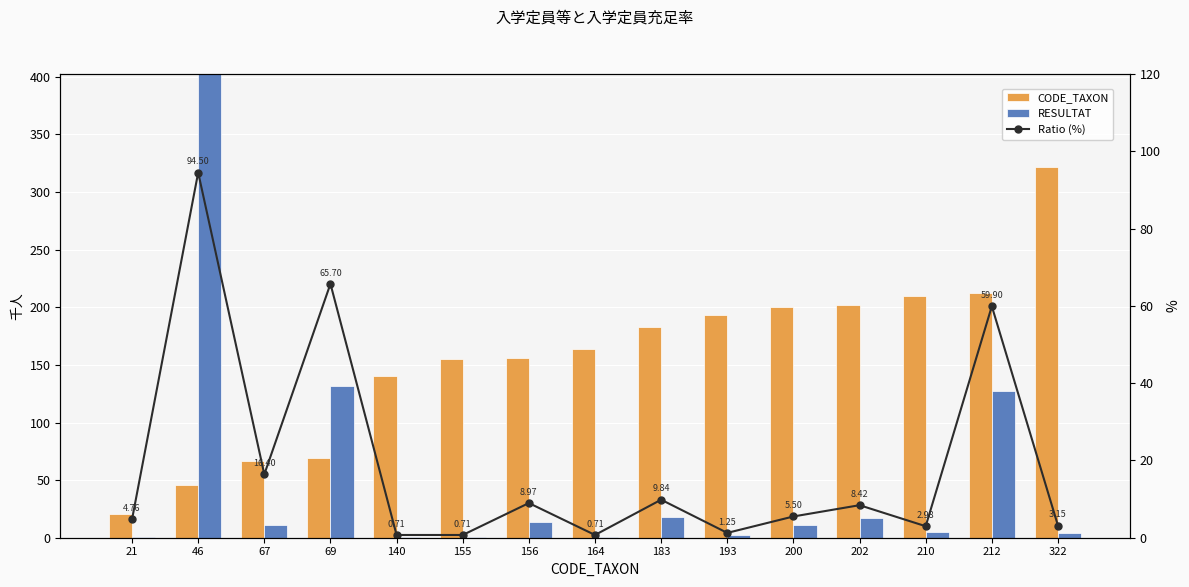

The value of CODE_TAXON at 156 is 45.7. True or false?

False